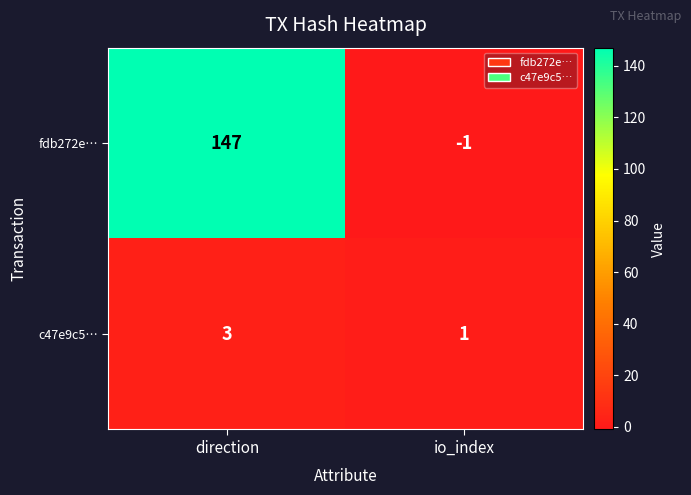

Rank the series by their average value, from lowest to highest.

c47e9c5…, fdb272e…